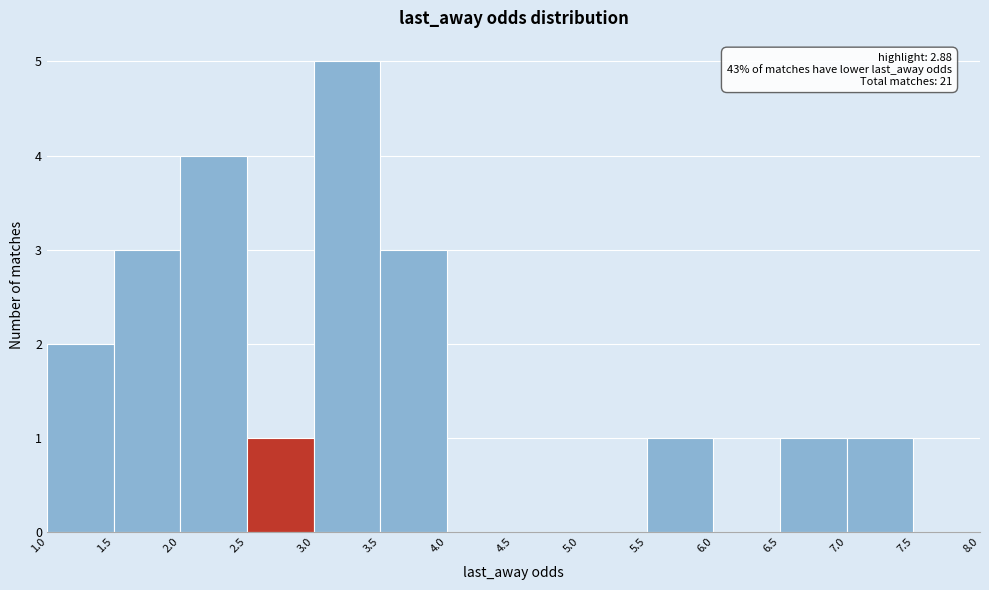

Over which range of the x-axis is the bar tallest?

3.0 to 3.5